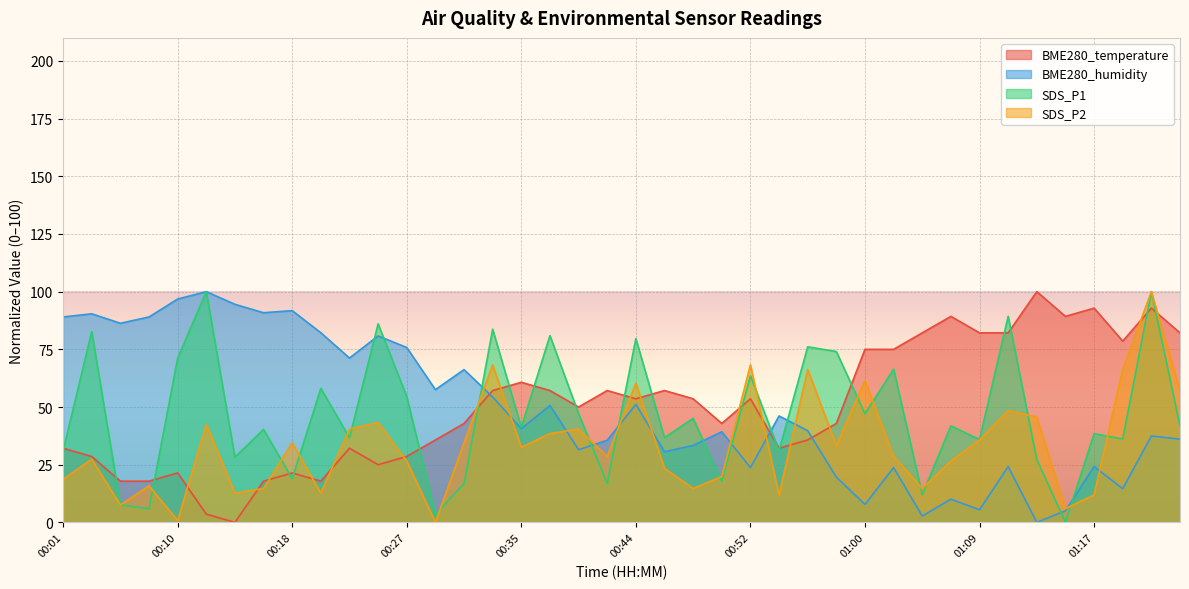

Which label corresponds to the largest value in the chart?

01:13